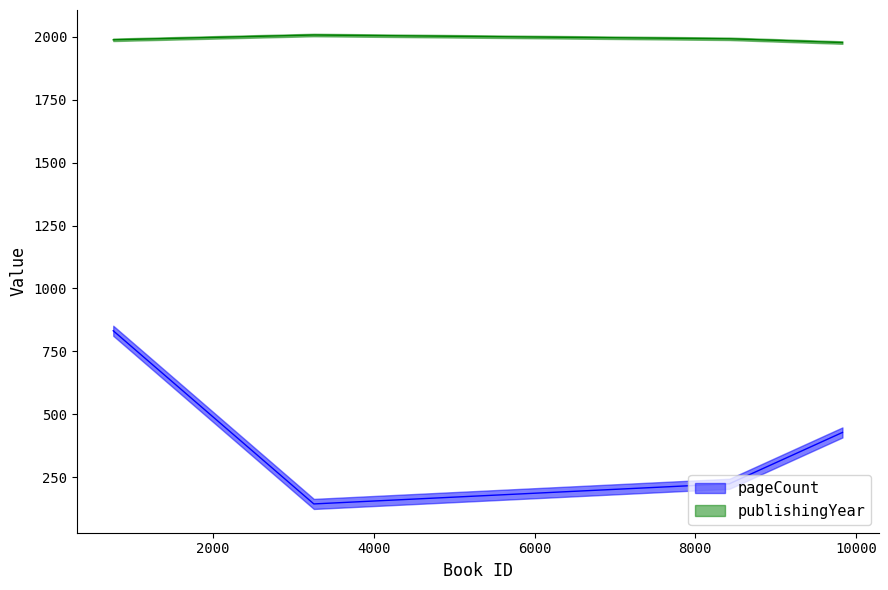

Reading left to right, transcribe all the data shown in this chart.

pageCount: 3253=144	8423=224	757=832	9830=428
publishingYear: 3253=2007	8423=1992	757=1988	9830=1977